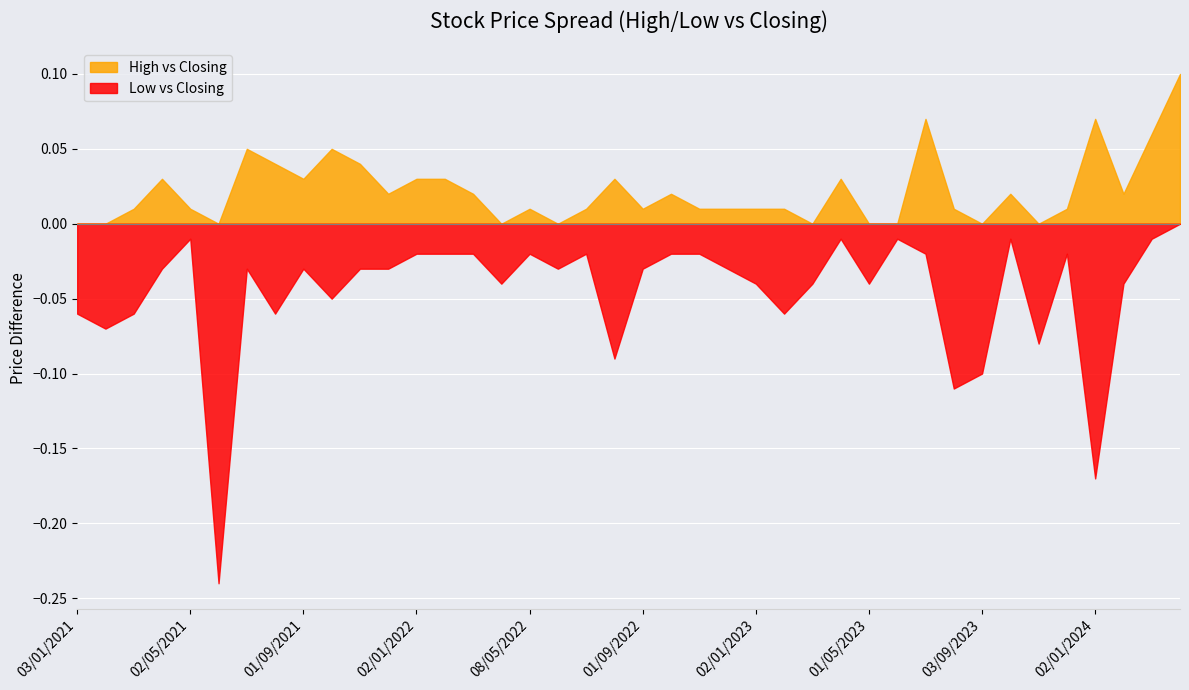

Which series has the largest total across all categories?

High vs Closing